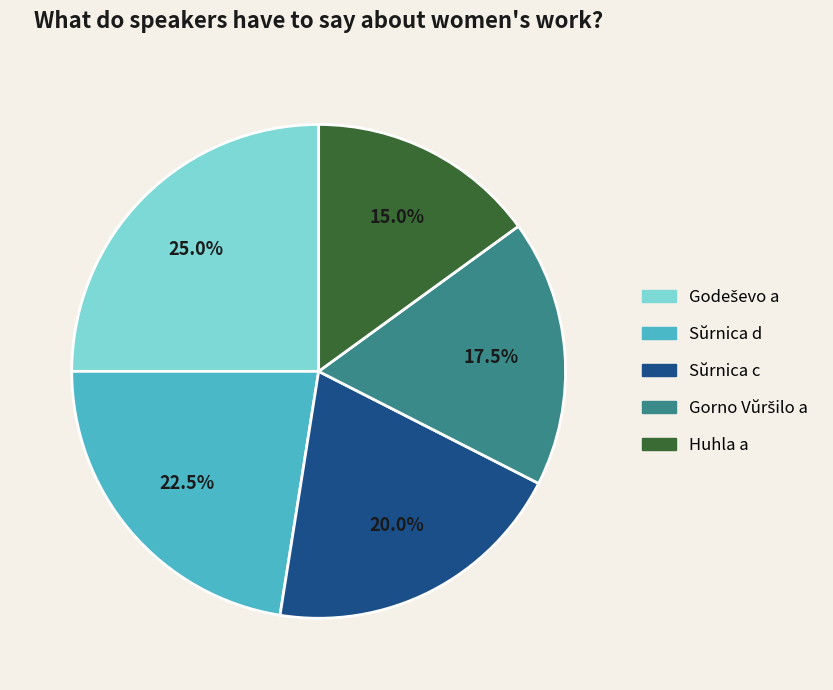

What is the smallest slice in the pie chart?

Huhla a